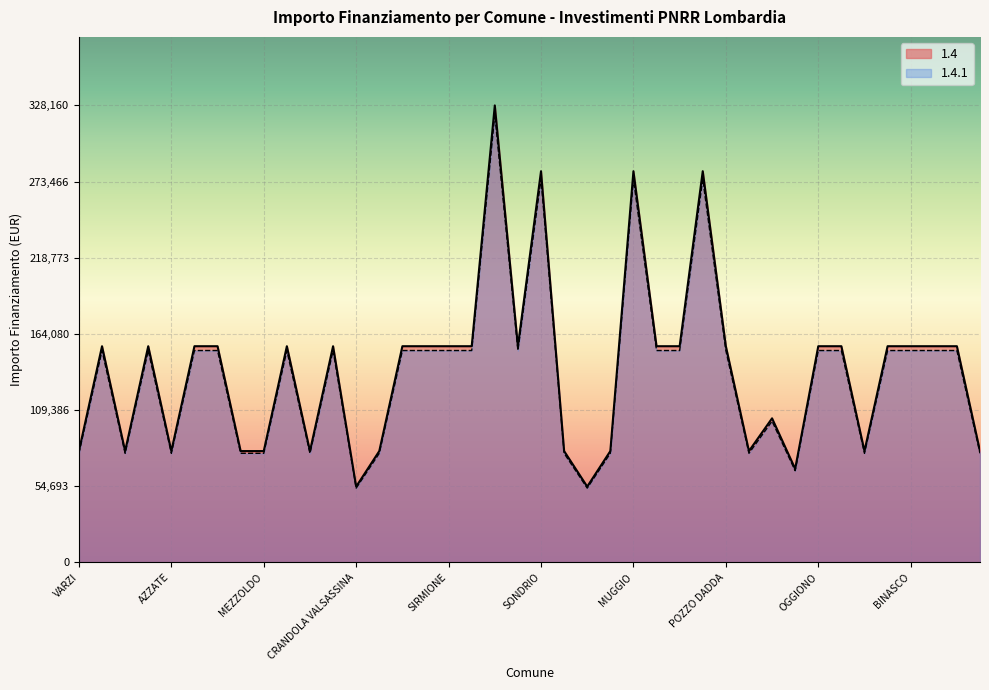

How many values in the 1.4.1 series exceed 152129?

24